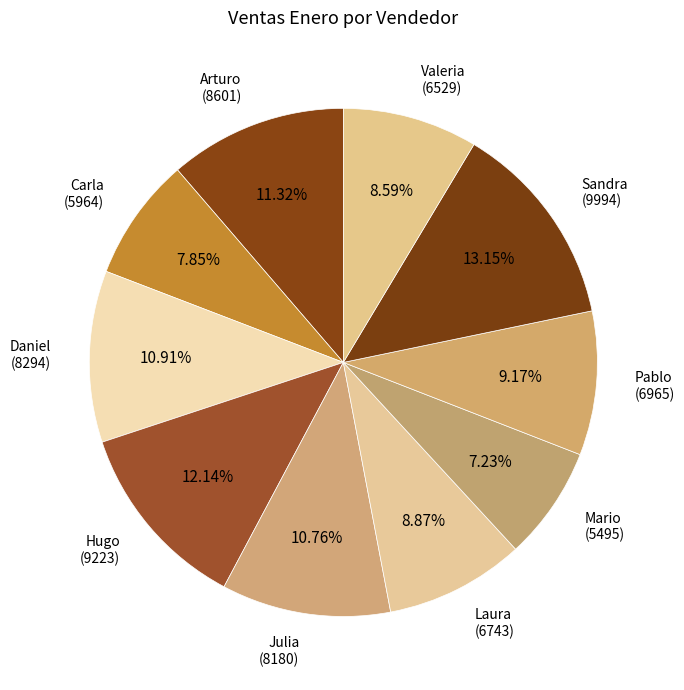

To the nearest percent, what is the difference between the largest and smallest slice percentages?

6%